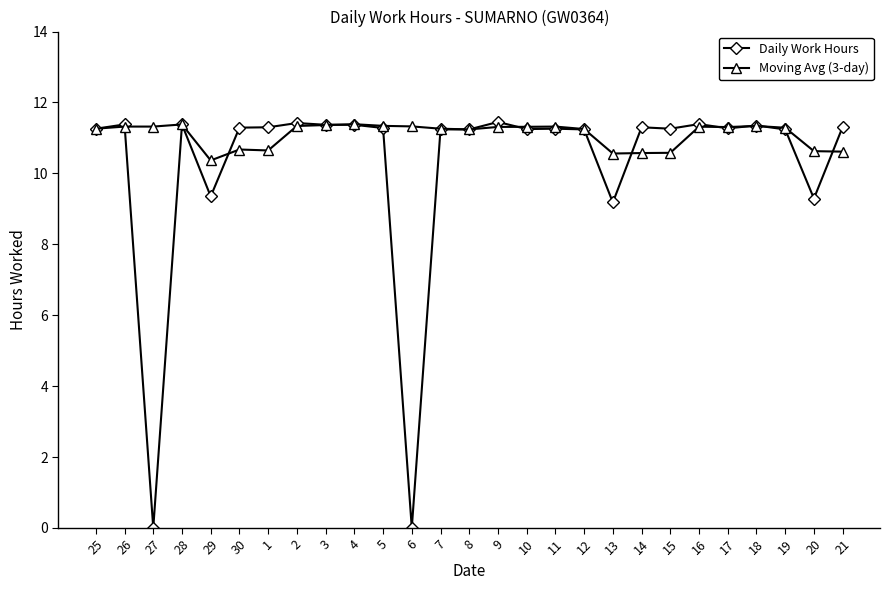

List the series in order of their overall mean, highest first.

Moving Avg (3-day), Daily Work Hours